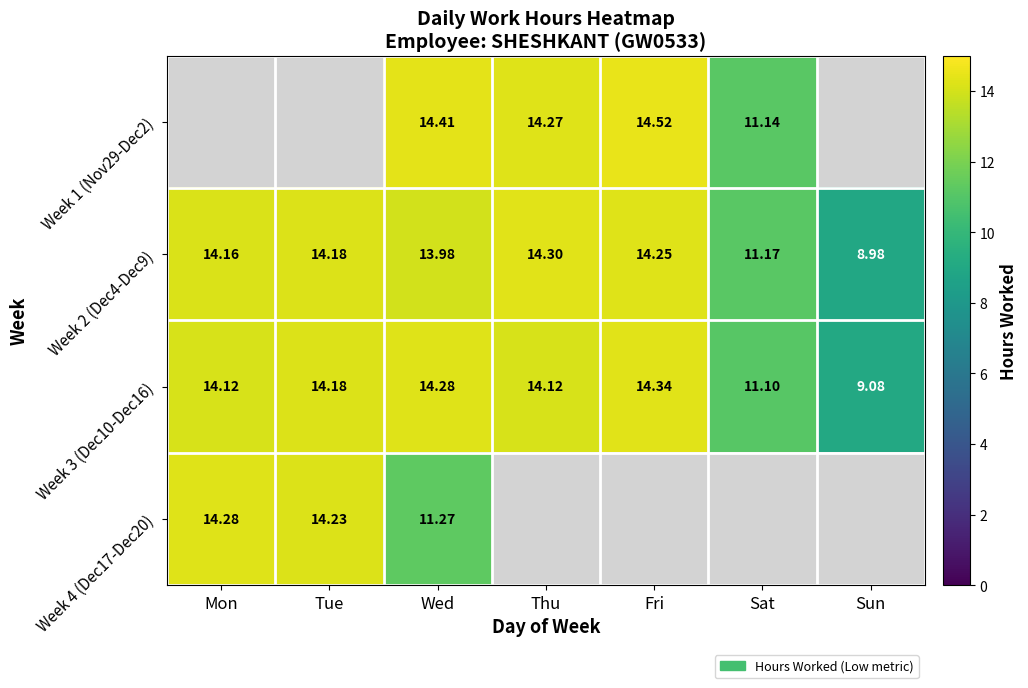

Rank the categories by Week 2 (Dec4-Dec9) value from highest to lowest.

Thu, Fri, Tue, Mon, Wed, Sat, Sun